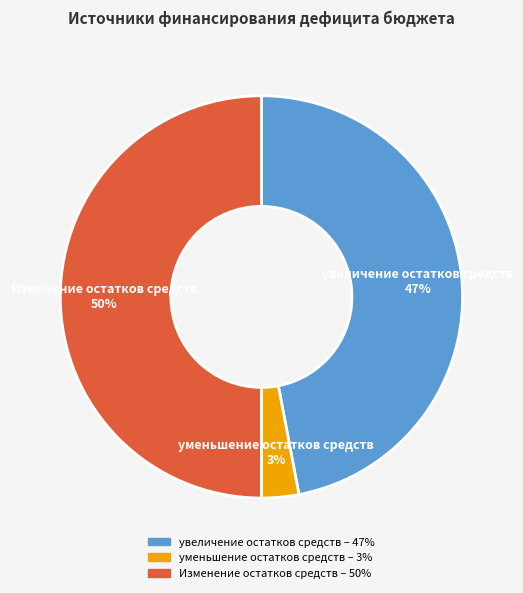

Combined, do уменьшение остатков средств and Изменение остатков средств account for over 50%?

Yes